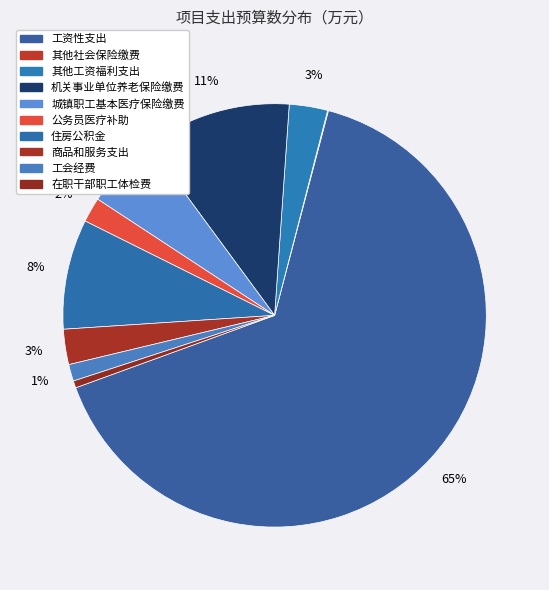

True or false: 公务员医疗补助 accounts for 7% of the total.

False